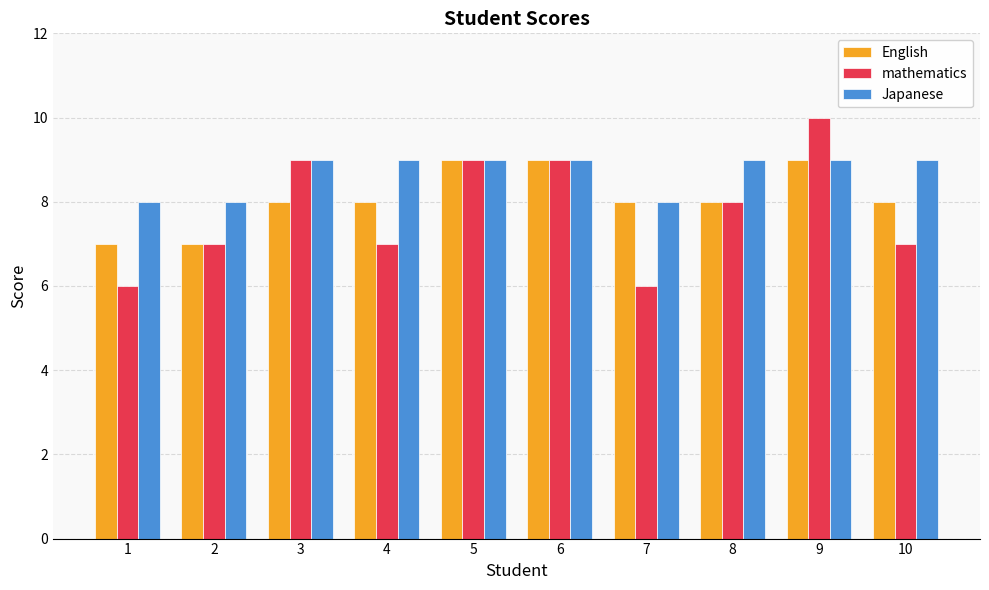

What is the value of the English bar at the 9th from the left?

9